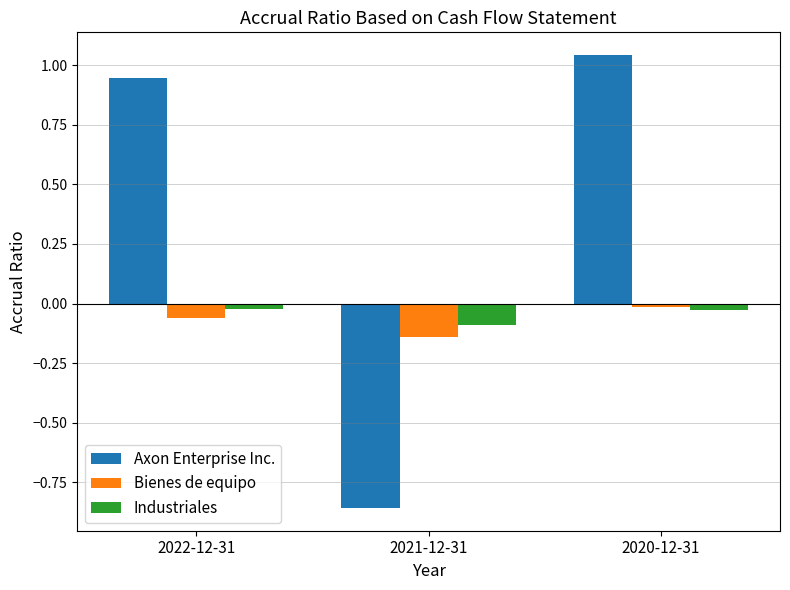

List the labels in order of Bienes de equipo value, smallest first.

2021-12-31, 2022-12-31, 2020-12-31